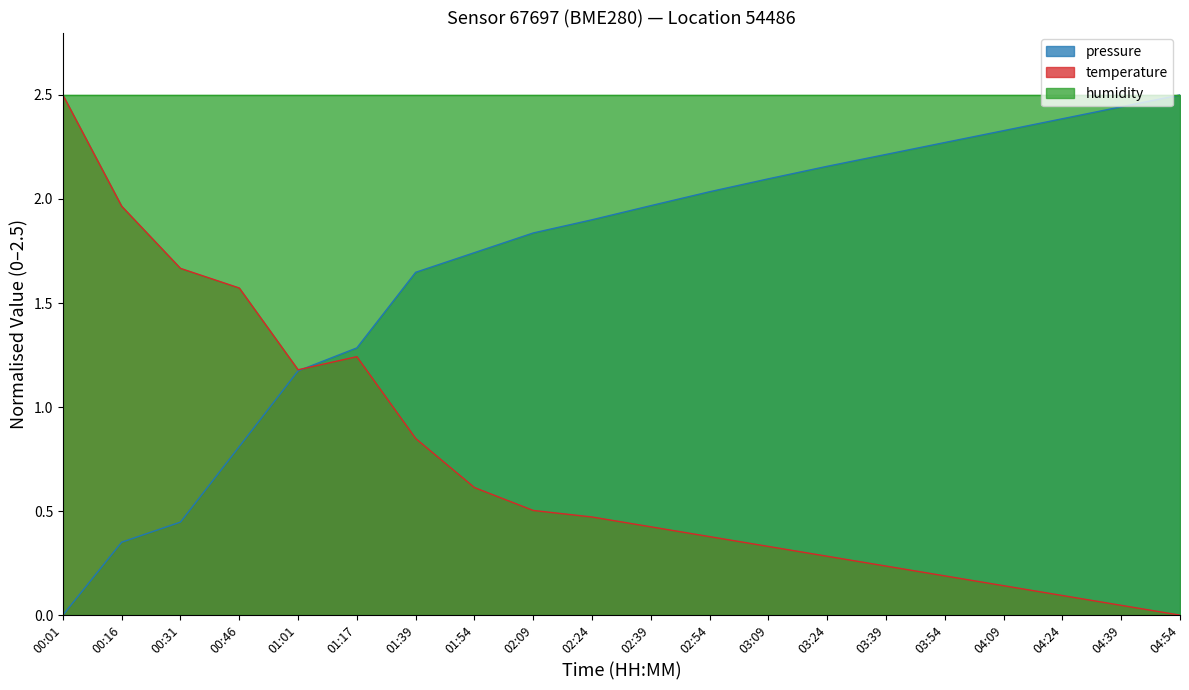

What is the highest value of the temperature series?

2.5